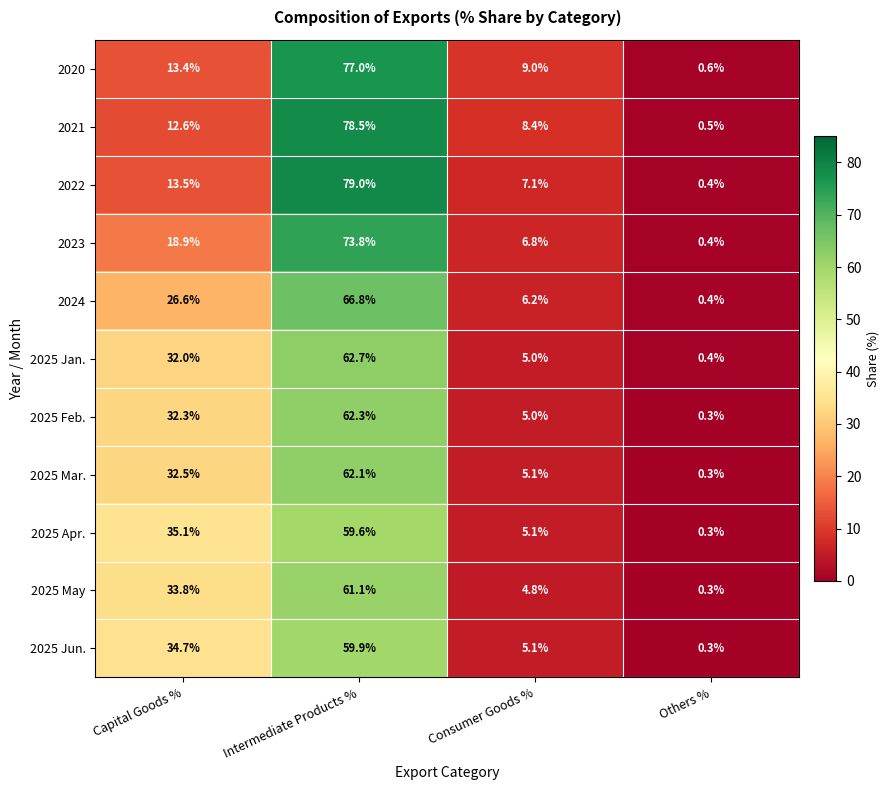

At Capital Goods %, list the series in order from largest to smallest.

2025 Apr., 2025 Jun., 2025 May, 2025 Mar., 2025 Feb., 2025 Jan., 2024, 2023, 2022, 2020, 2021